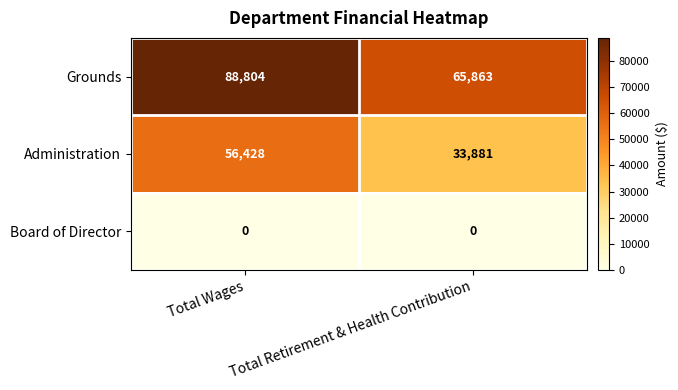

Rank the series by their maximum value, from highest to lowest.

Grounds, Administration, Board of Director